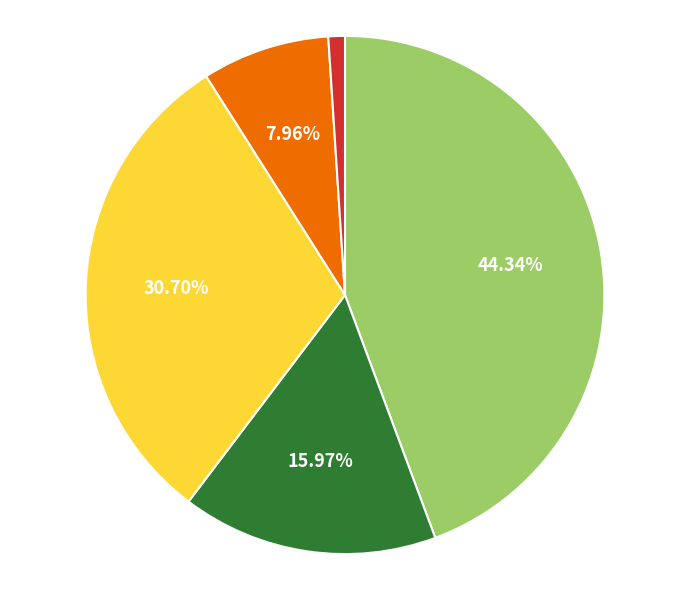

Is there any slice that represents more than half of the pie?

No